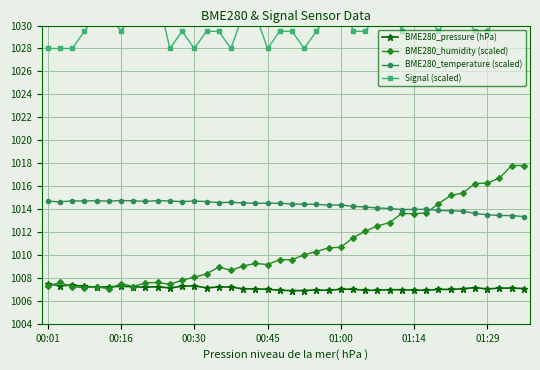

How many data points in Signal (scaled) are less than 1029?

8